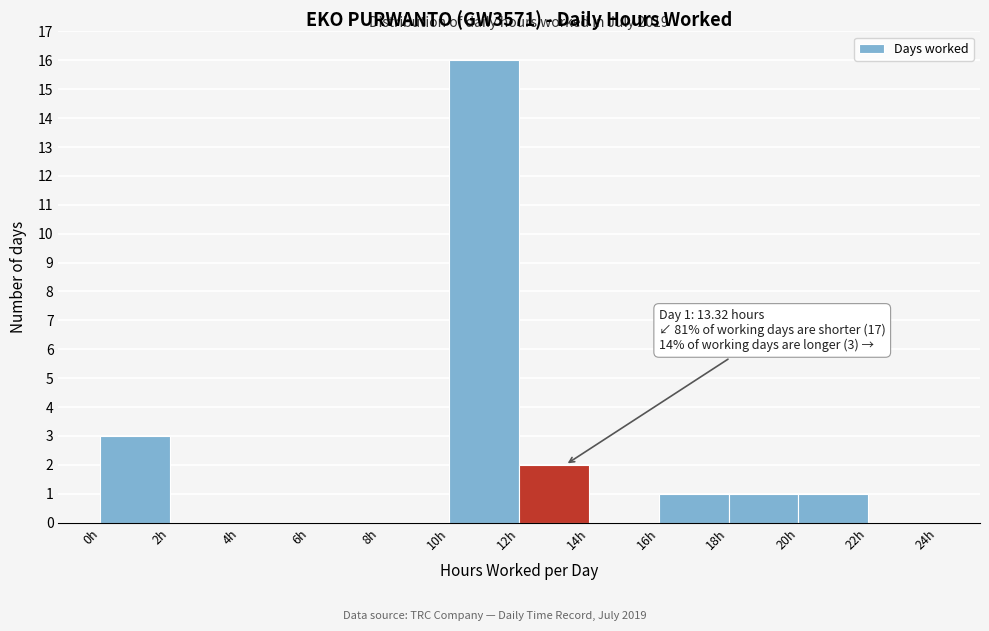

Which range on the x-axis has the tallest bar?

10 to 12